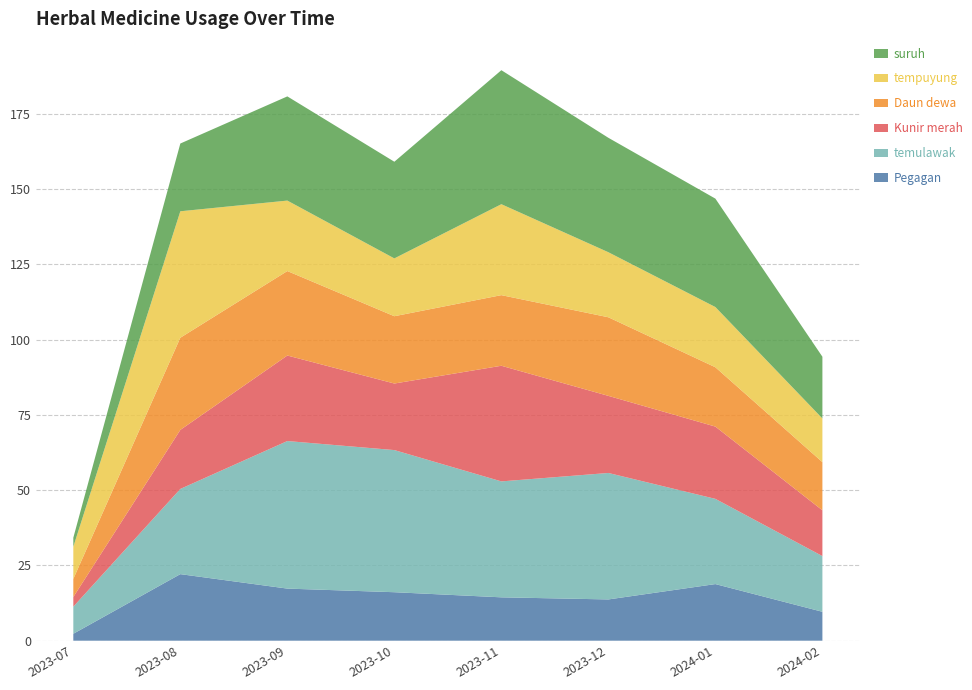

Reading left to right, extract all data points from this chart.

Pegagan: 2.3	22.1	17.3	16.1	14.4	13.7	18.8	9.6
temulawak: 9.0	28.3	49.0	47.2	38.5	42.0	28.3	18.5
Kunir merah: 3.2	19.6	28.4	22.1	38.4	25.6	24.0	15.2
Daun dewa: 6.0	30.6	28.1	22.4	23.4	26.1	19.7	16.0
tempuyung: 10.7	42.0	23.4	19.2	30.2	21.6	20.0	14.5
suruh: 3.0	22.5	34.6	32.1	44.5	38.0	36.0	20.5